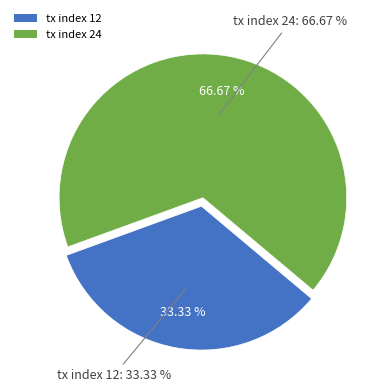

How many slices are in this pie chart?

2